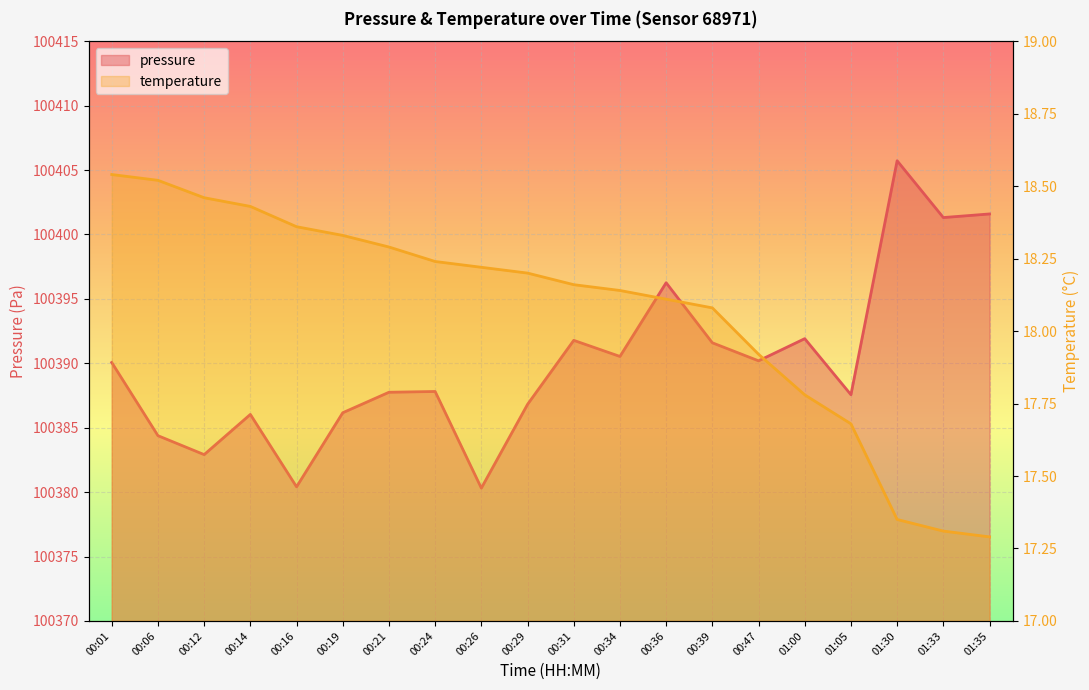

The pressure series shows 131582.2 at 00:14. True or false?

False